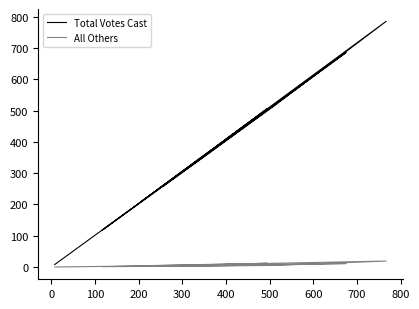

Rank the series by their maximum value, from highest to lowest.

Total Votes Cast, All Others